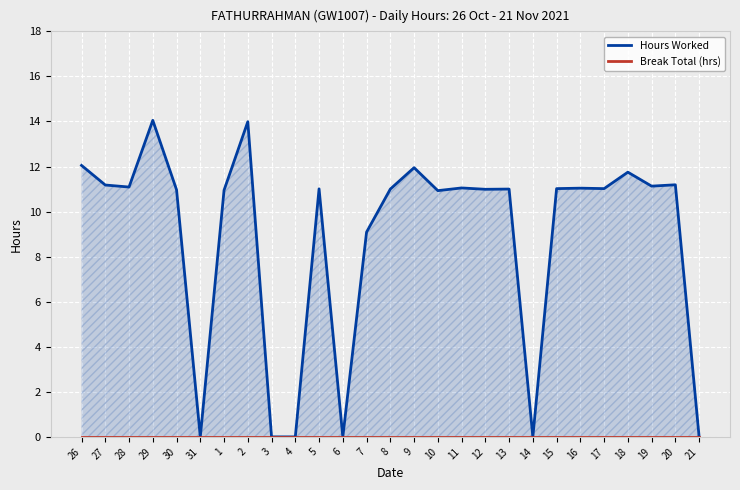

Rank the series at 20 from lowest to highest value.

Break Total (hrs), Hours Worked